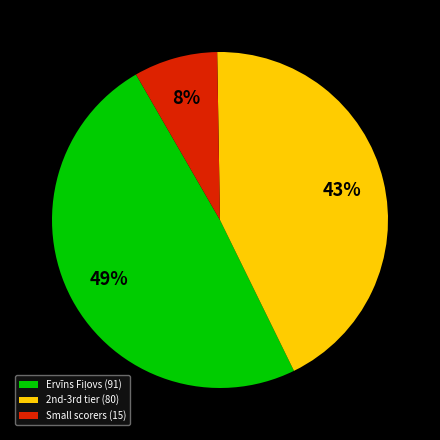

Which slice is the smallest?

Small scorers (15)